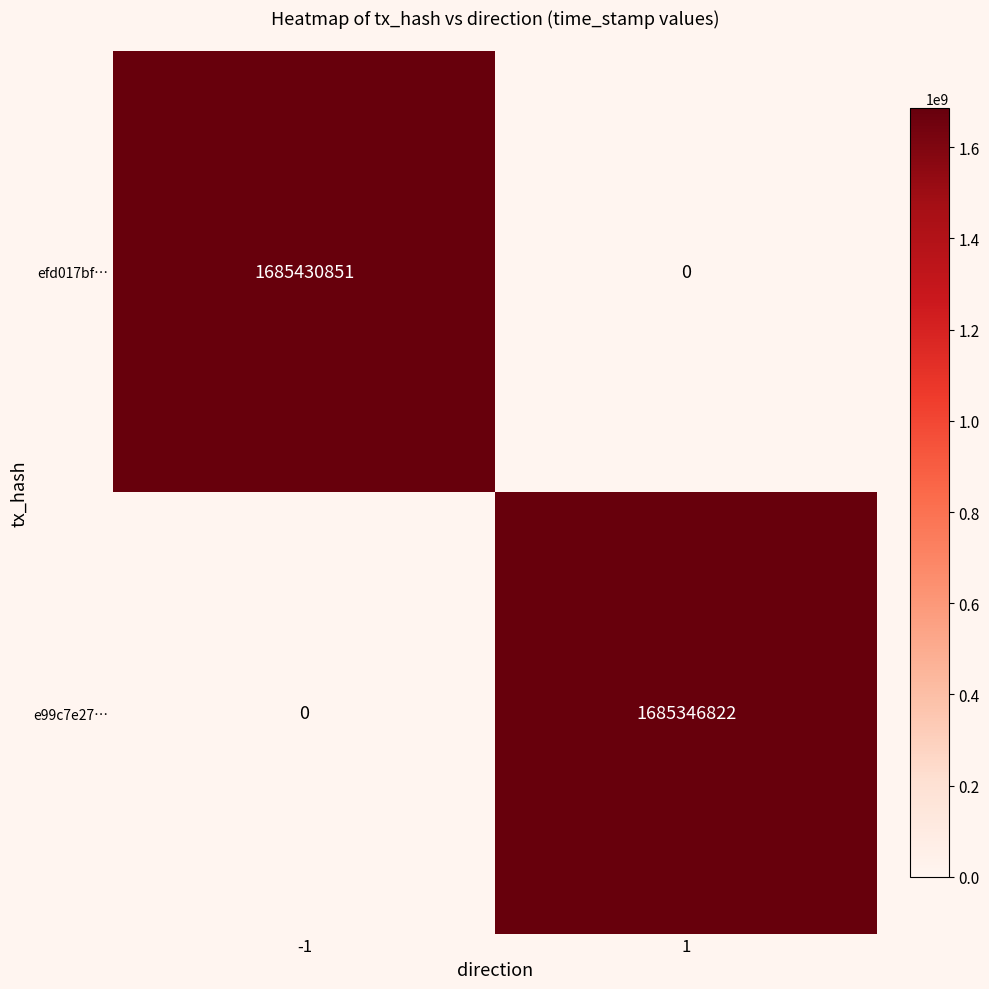

Reading right to left, extract all data points from this chart.

efd017bf…: 0	1685430851
e99c7e27…: 1685346822	0